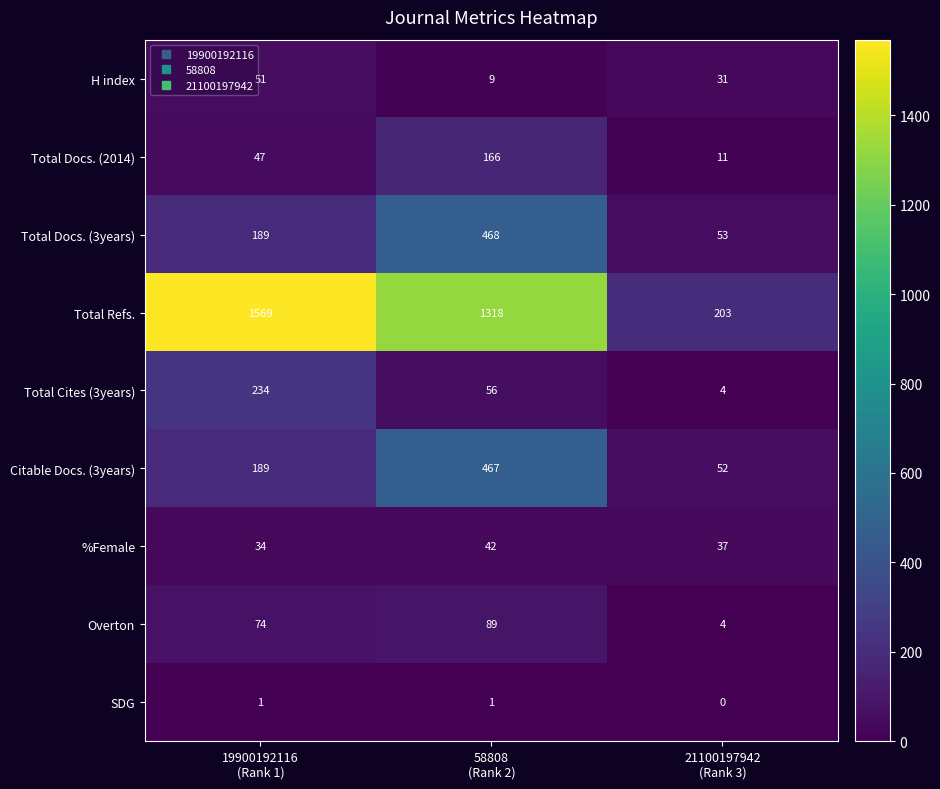

How many distinct data groups are displayed?

9